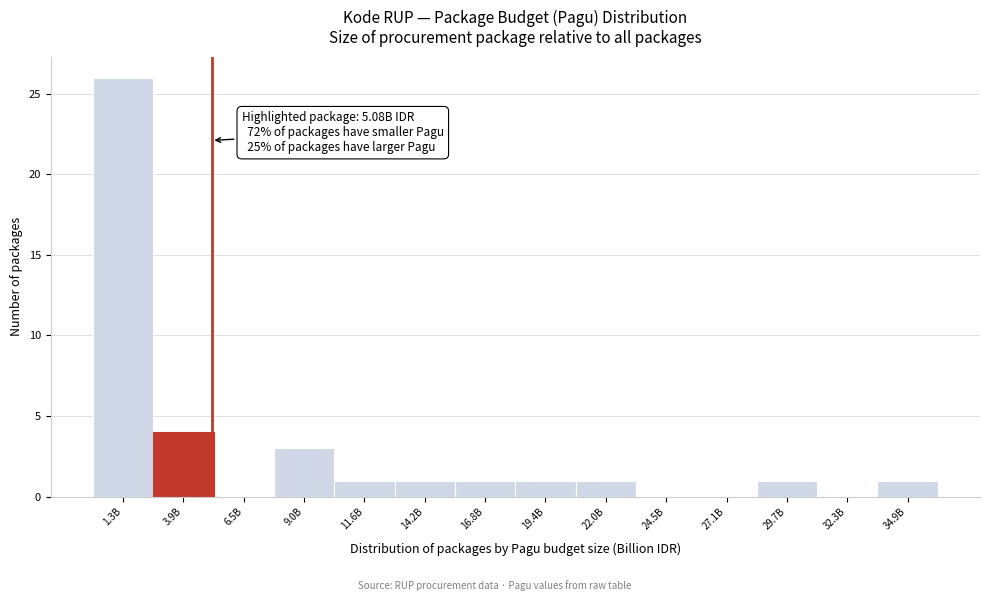

Reading left to right, extract all data points from this chart.

1.3B=26	3.9B=4	6.5B=0	9.0B=3	11.6B=1	14.2B=1	16.8B=1	19.4B=1	22.0B=1	24.5B=0	27.1B=0	29.7B=1	32.3B=0	34.9B=1